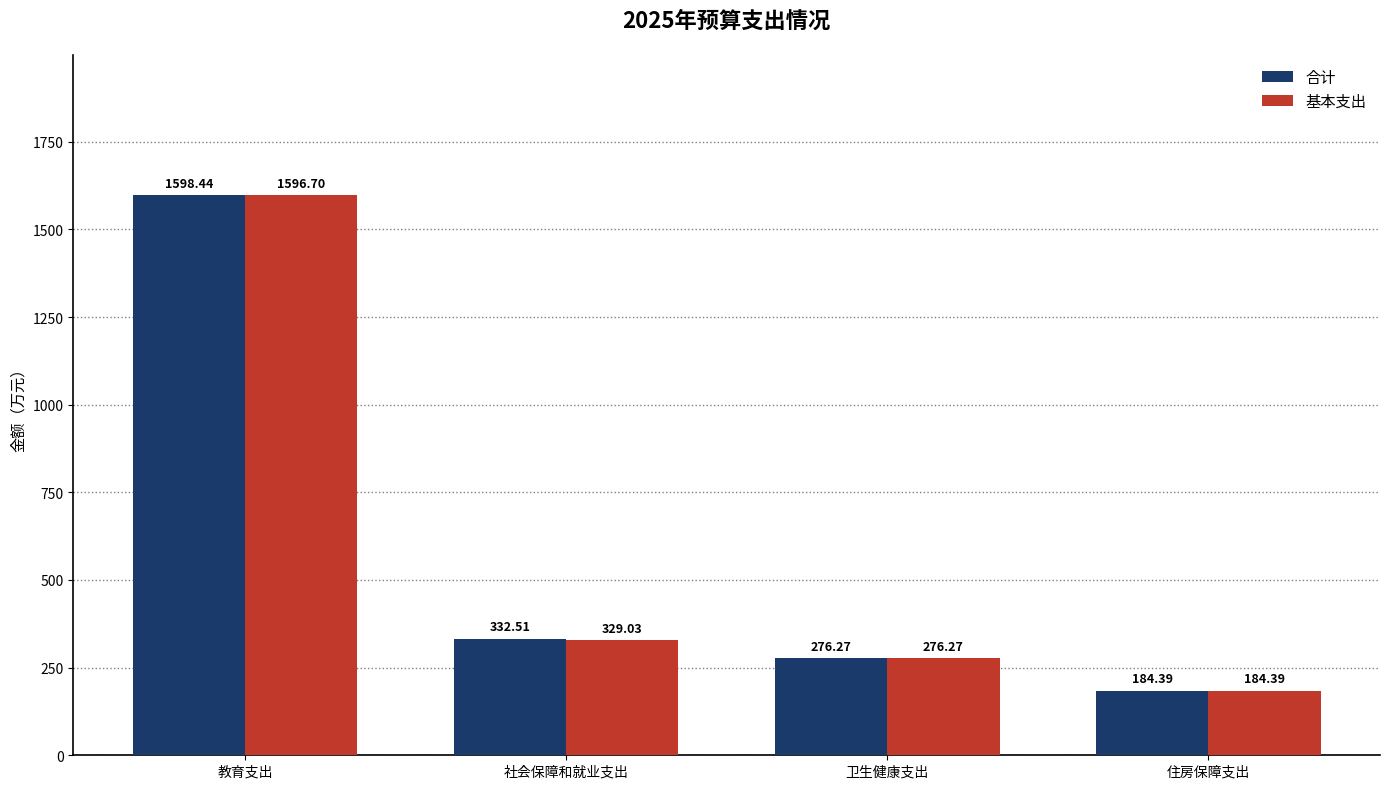

What is the minimum value for 基本支出?

184.4